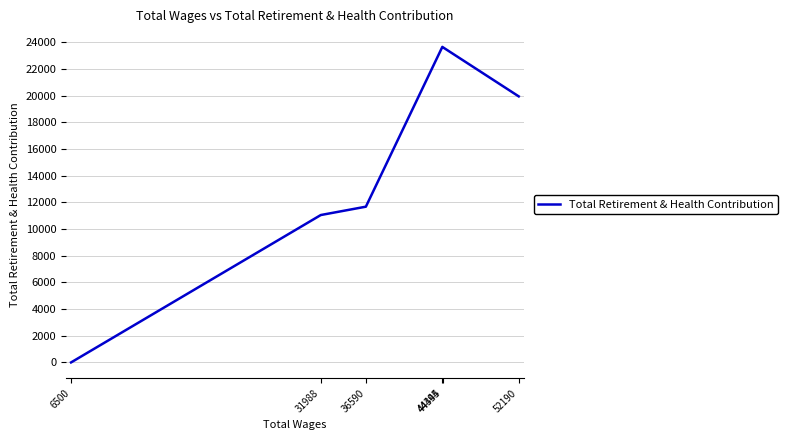

What is the sum of the values at 31988 and 36590?

22720